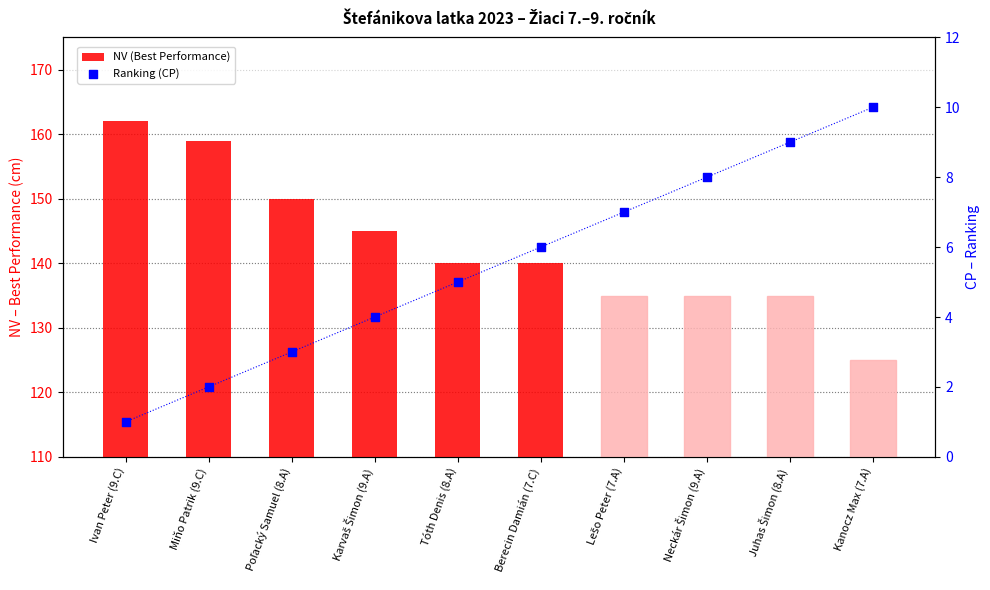

What is the total value across all series at Juhas Šimon (8.A)?

144